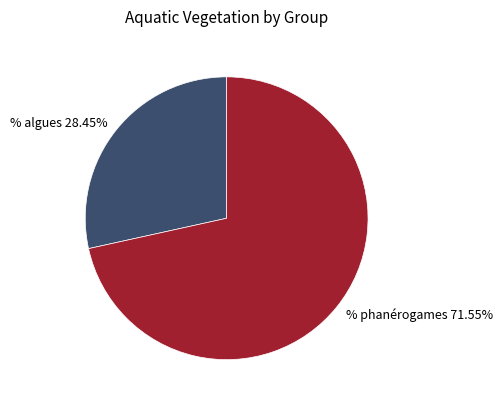

How many segments does this pie chart have?

2